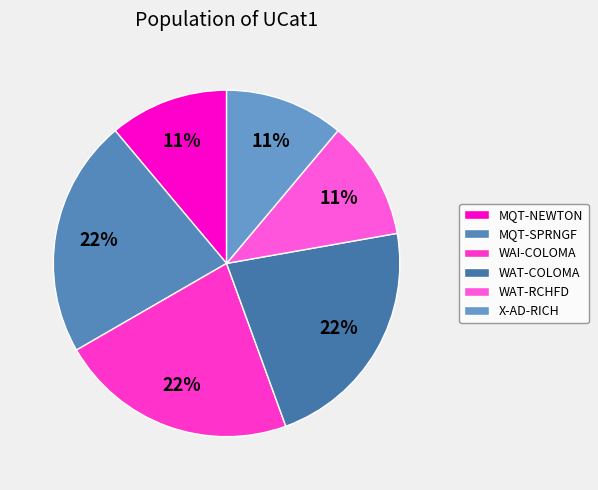

Is there a majority slice in this chart?

No